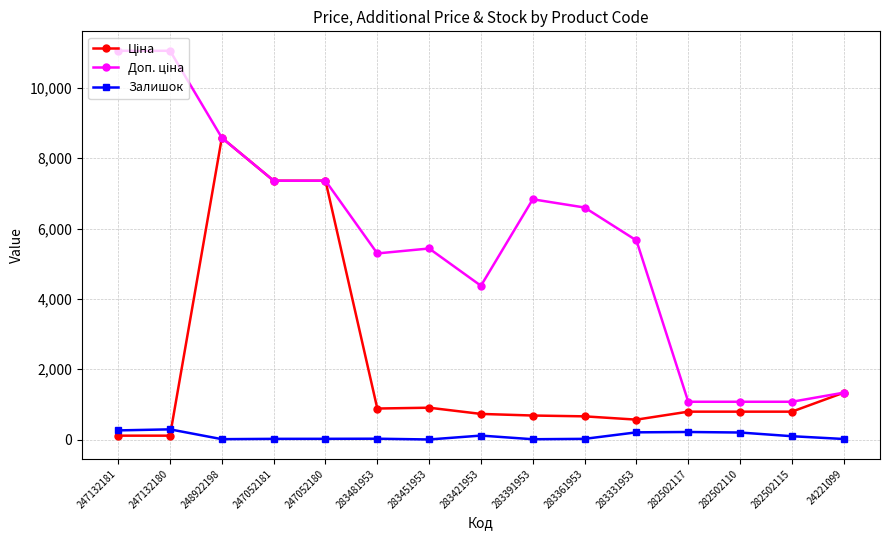

At which category is the sum across all series the highest?

248922198